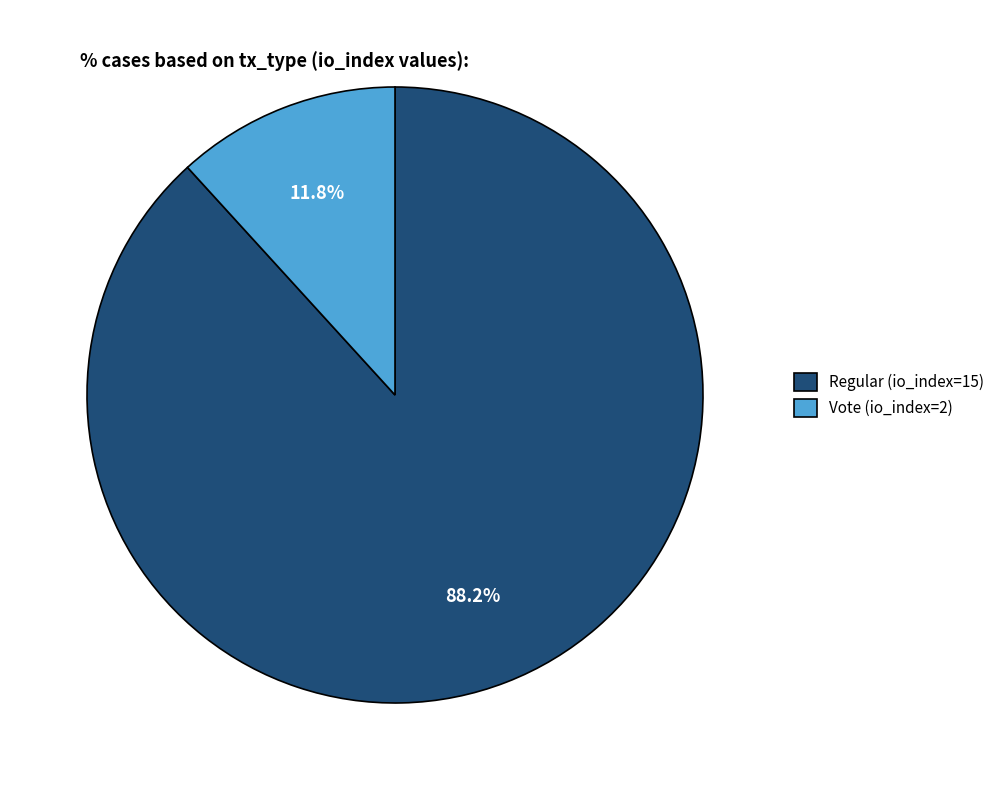

What percentage is the Vote (io_index=2) slice, to the nearest percent?

12%